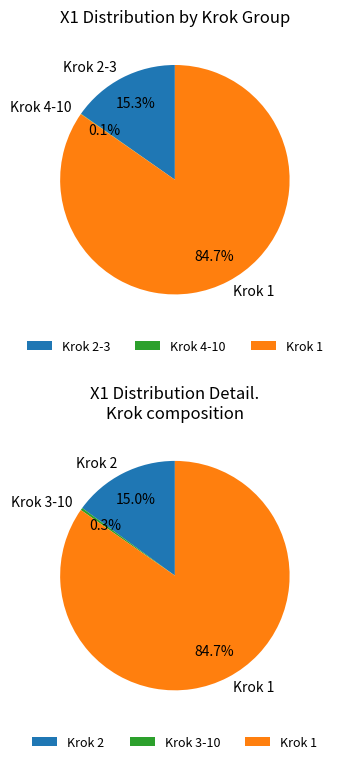

Which slice represents more than half of the pie?

1